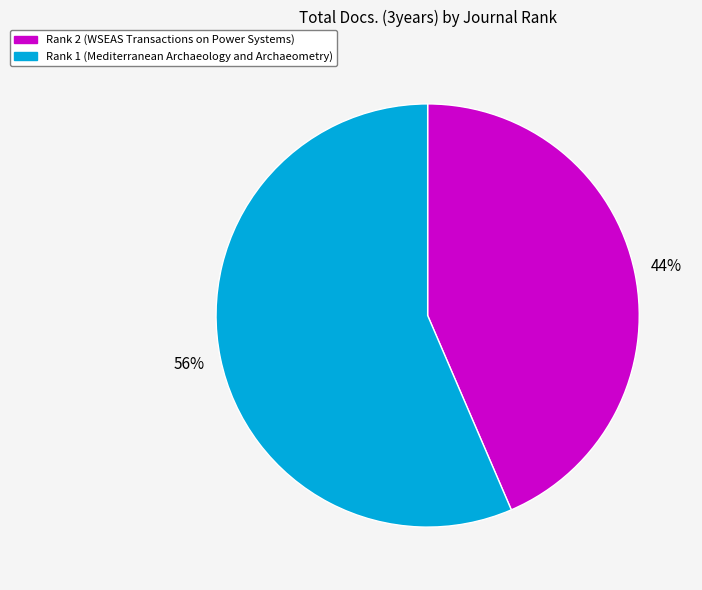

Between Rank 1 (Mediterranean Archaeology and Archaeometry) and Rank 2 (WSEAS Transactions on Power Systems), which is larger?

Rank 1 (Mediterranean Archaeology and Archaeometry)